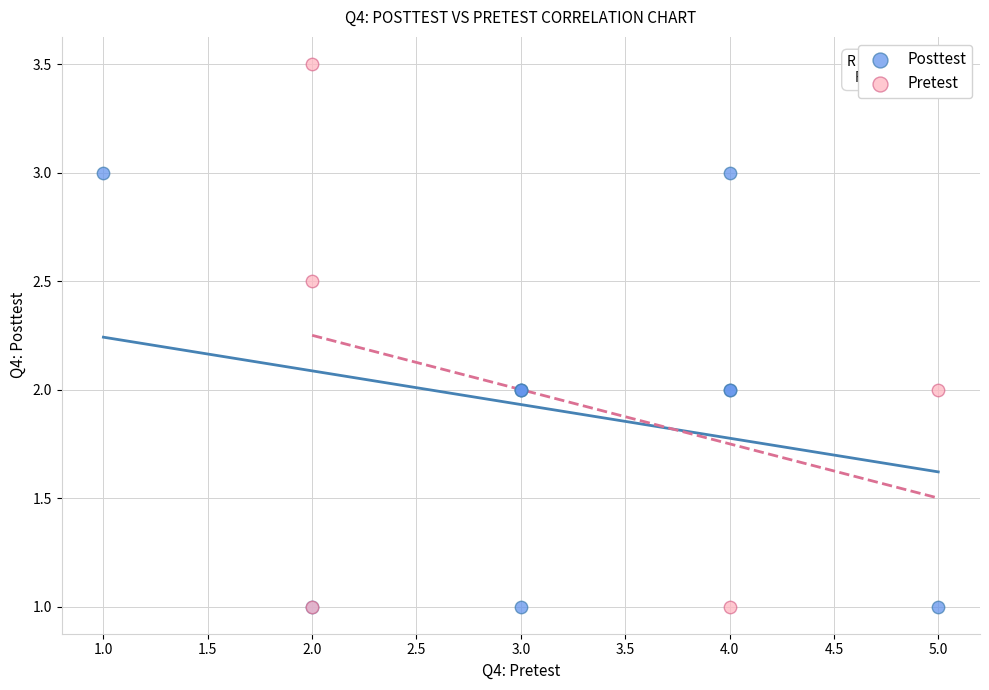

Which series has the widest spread of Y values?

Pretest